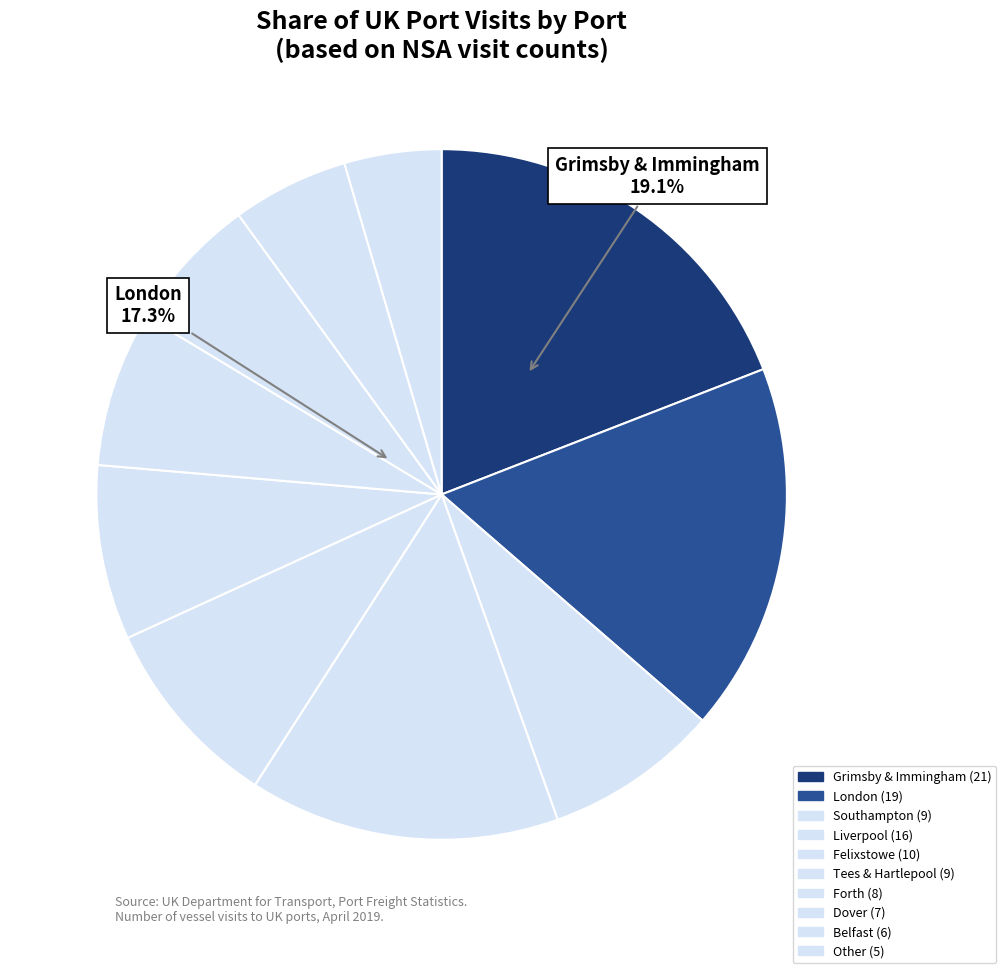

What is the ratio of the value at Belfast to the value at Grimsby & Immingham?

0.3